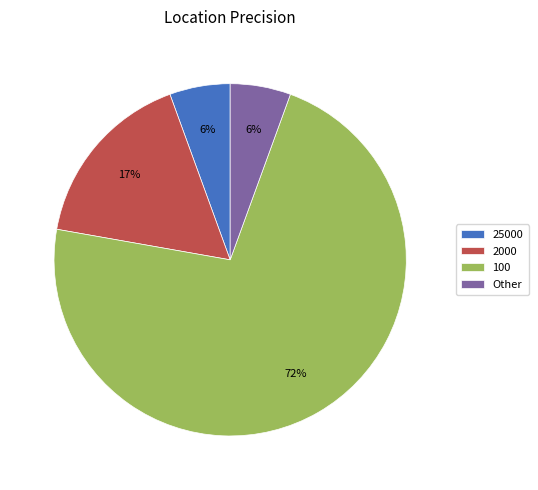

Combined, do 100 and 2000 account for over 50%?

Yes